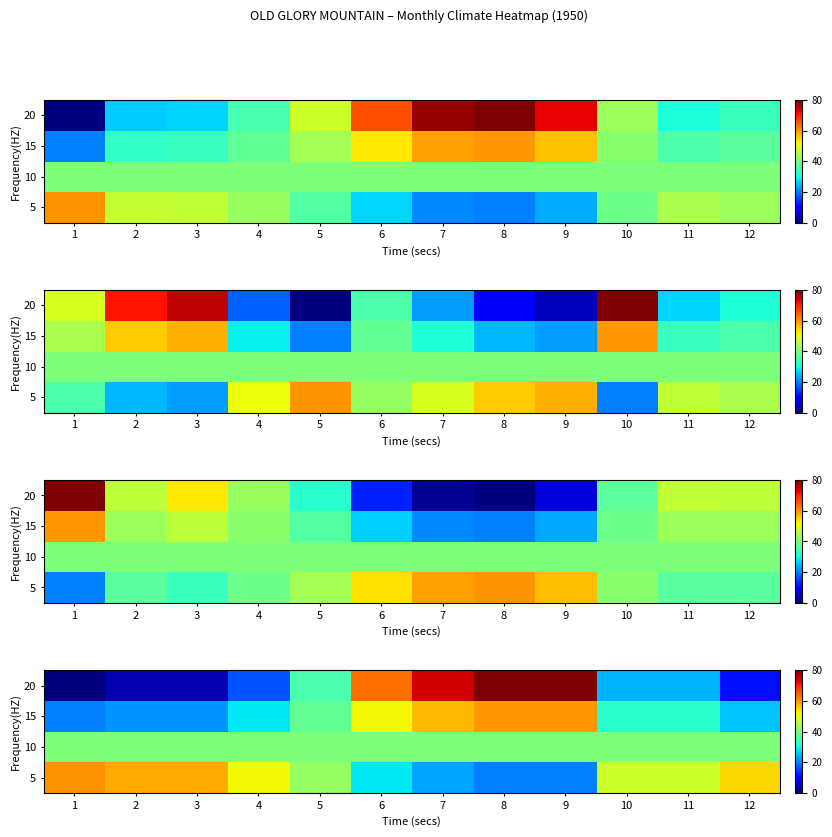

At how many categories does at least one series exceed 66?

3